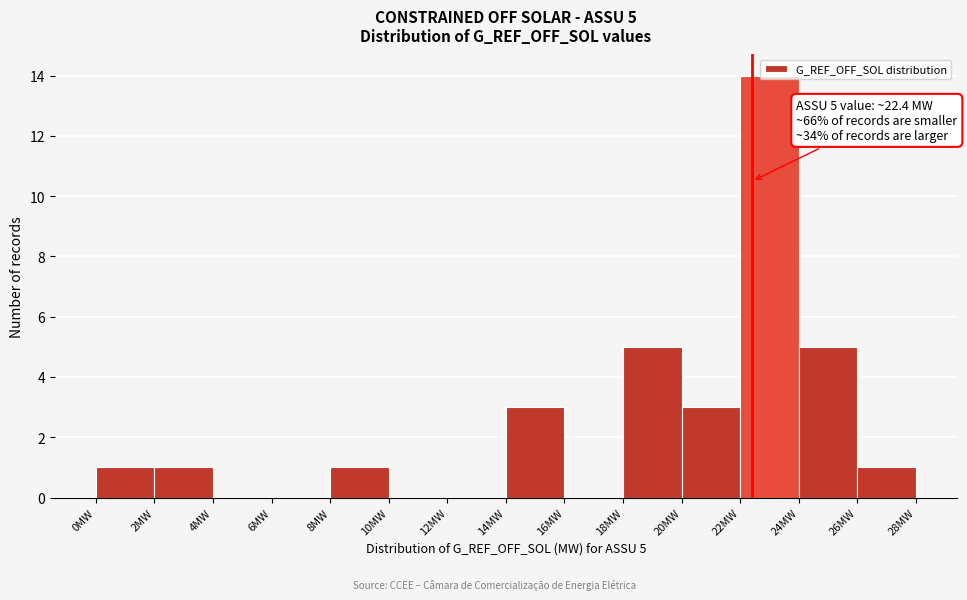

Over which range of the x-axis is the bar tallest?

22 to 24